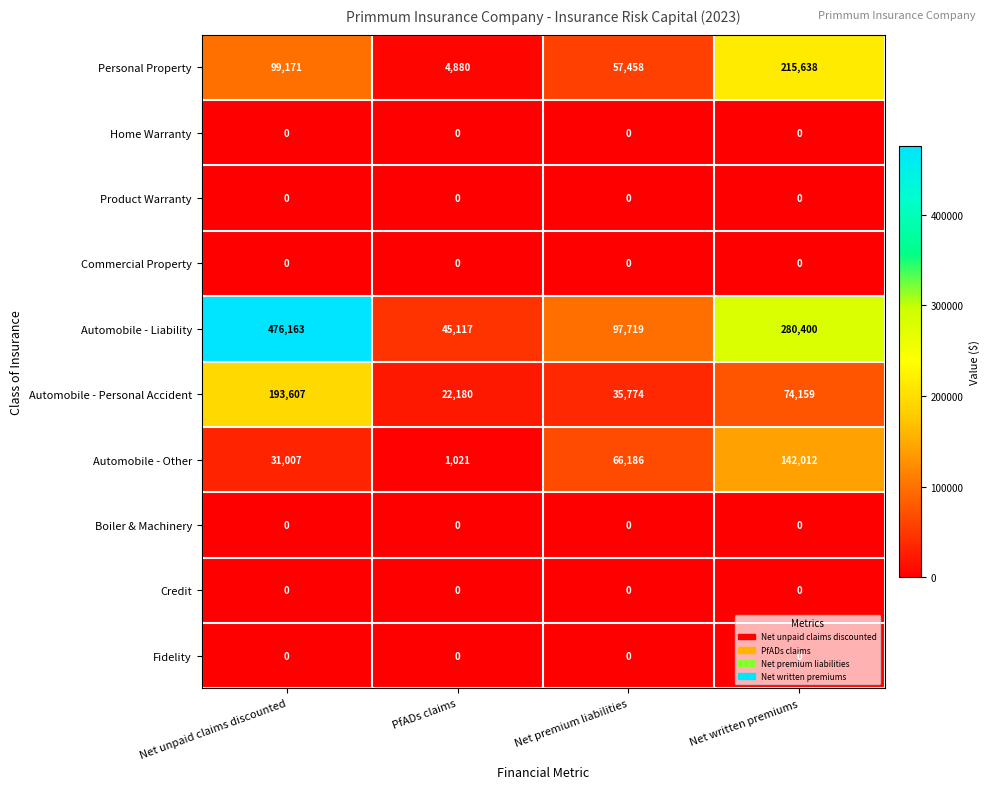

True or false: Fidelity has a value of 0 at Net premium liabilities.

True